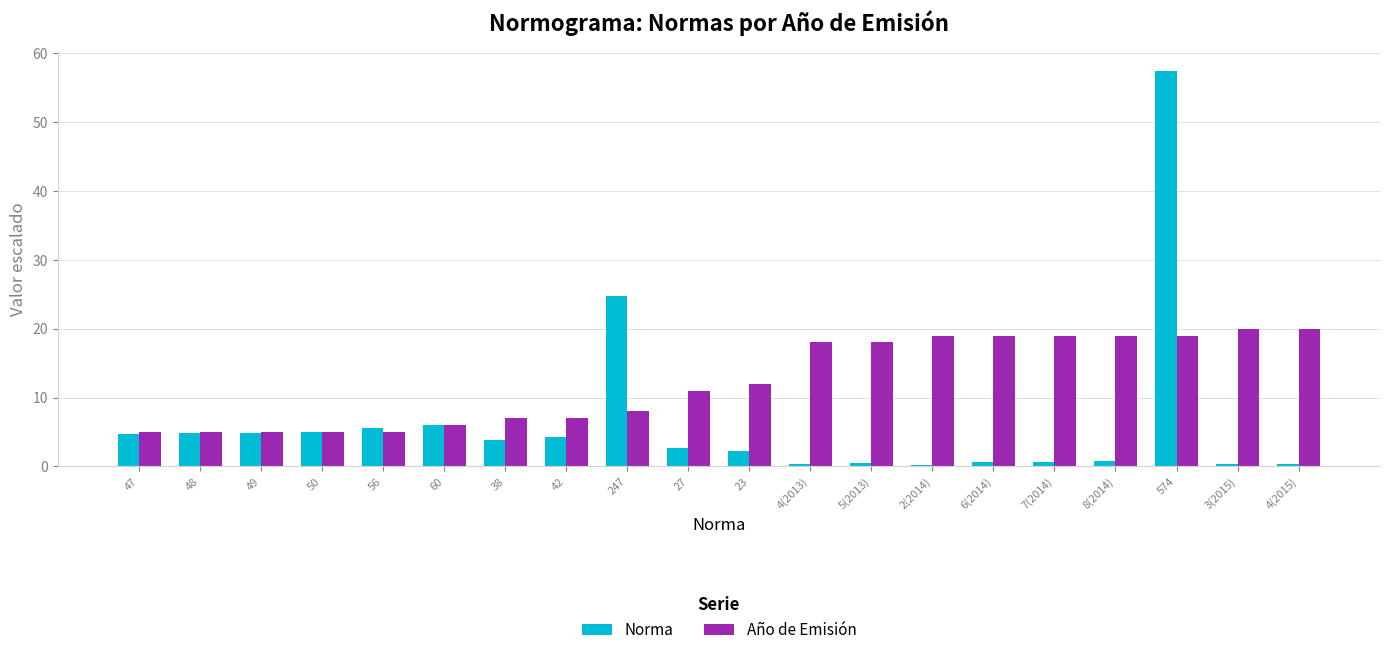

What is the total value across all series at 6(2014)?

19.6